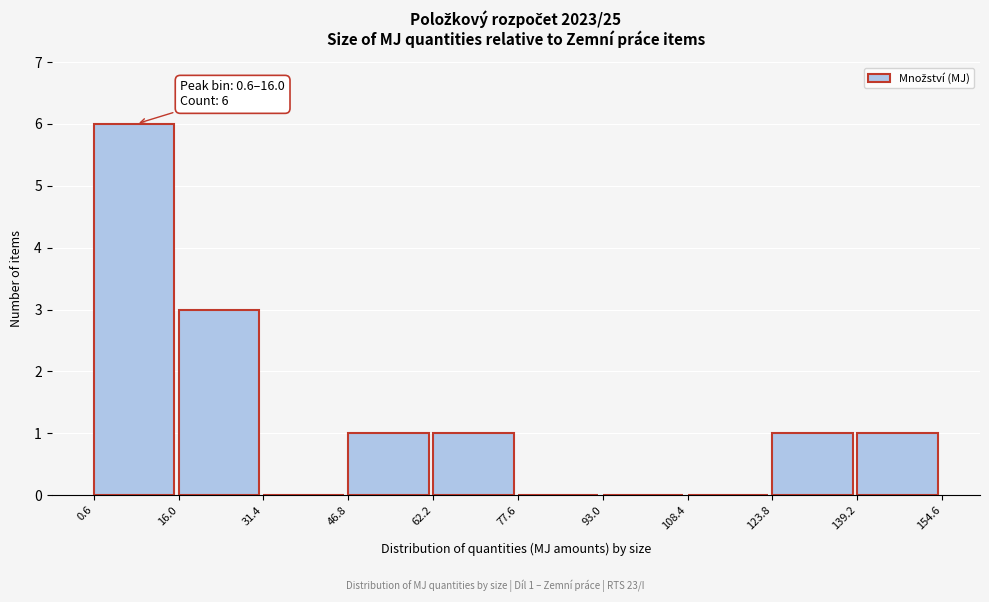

Which range on the x-axis has the tallest bar?

0.6 to 16.0